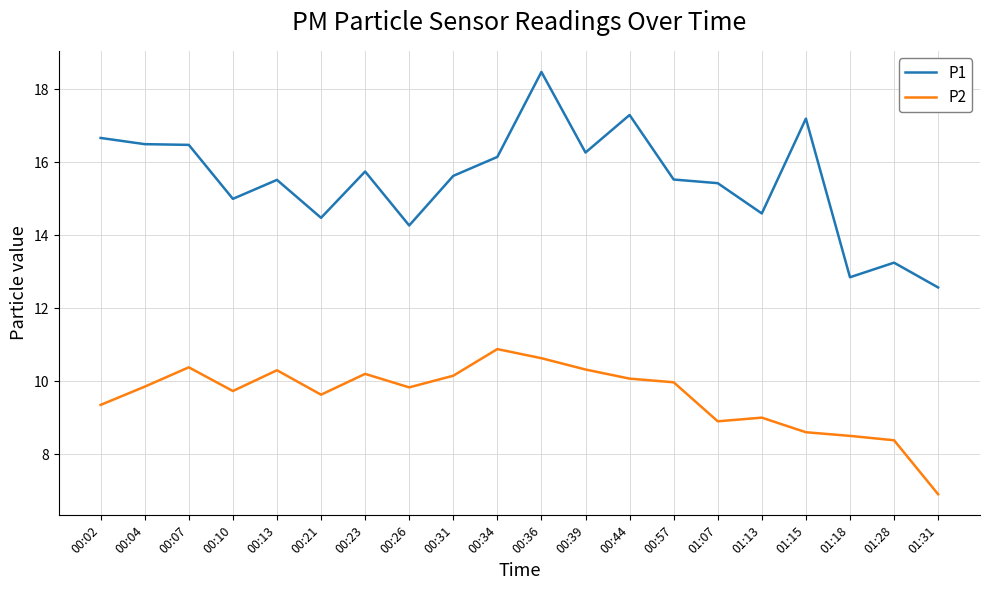

Which category has the highest value across all series?

00:36